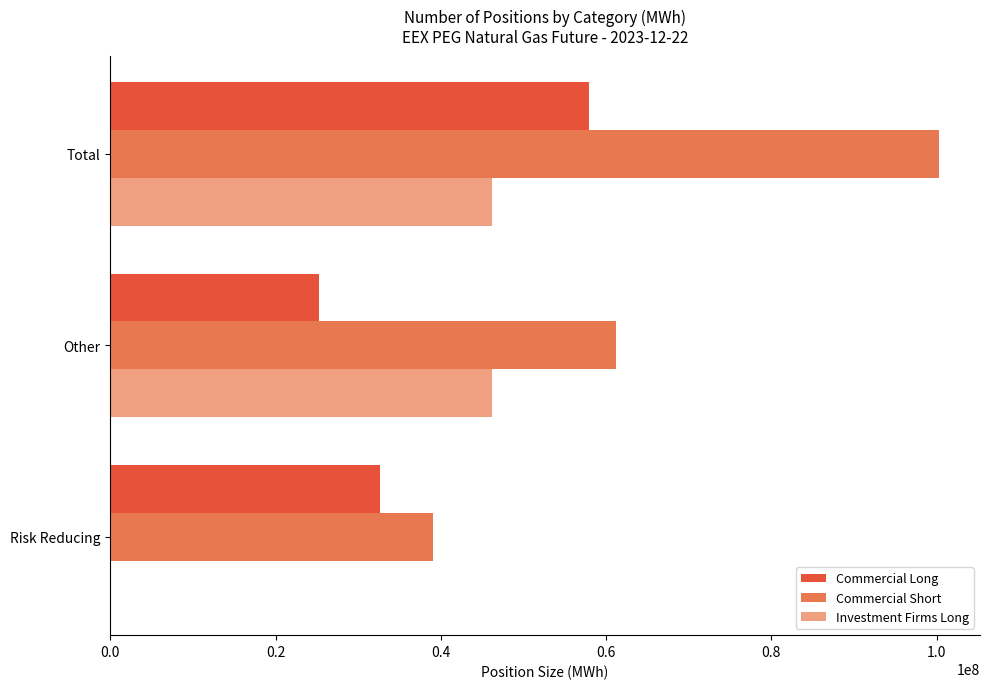

What is the maximum value for Commercial Short?

100229021